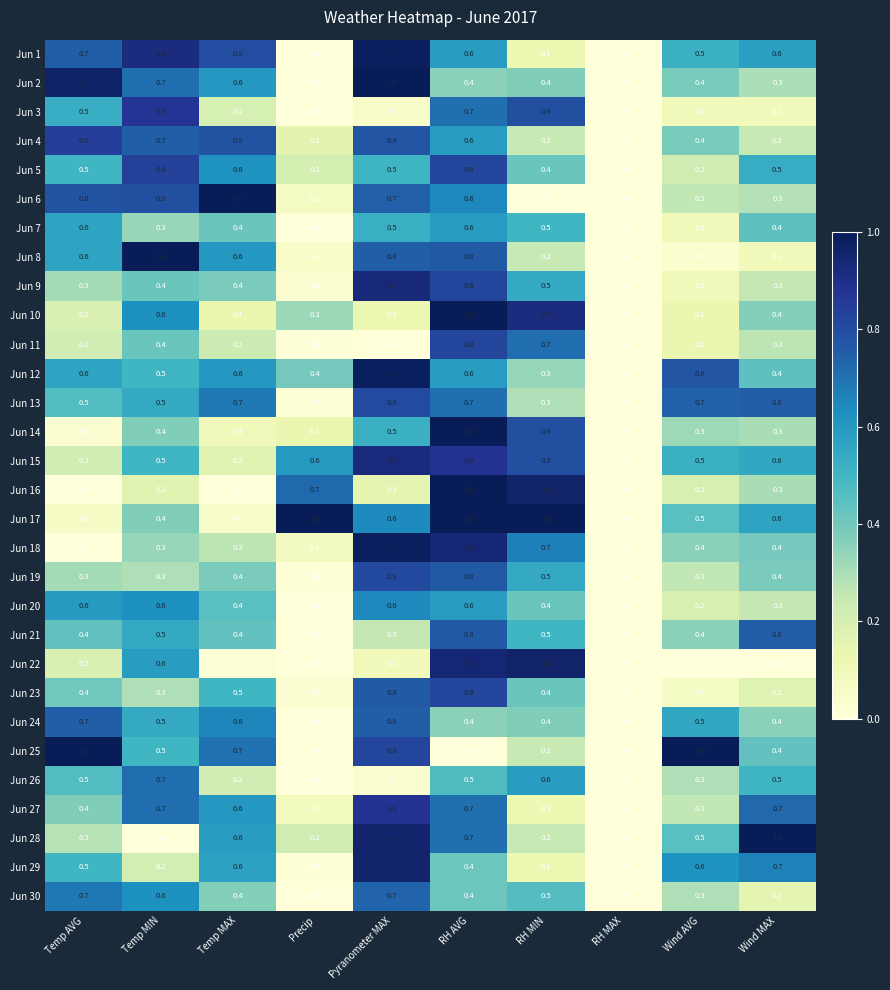

Between Precip and RH MIN, which series saw the biggest shift?

Jun 22